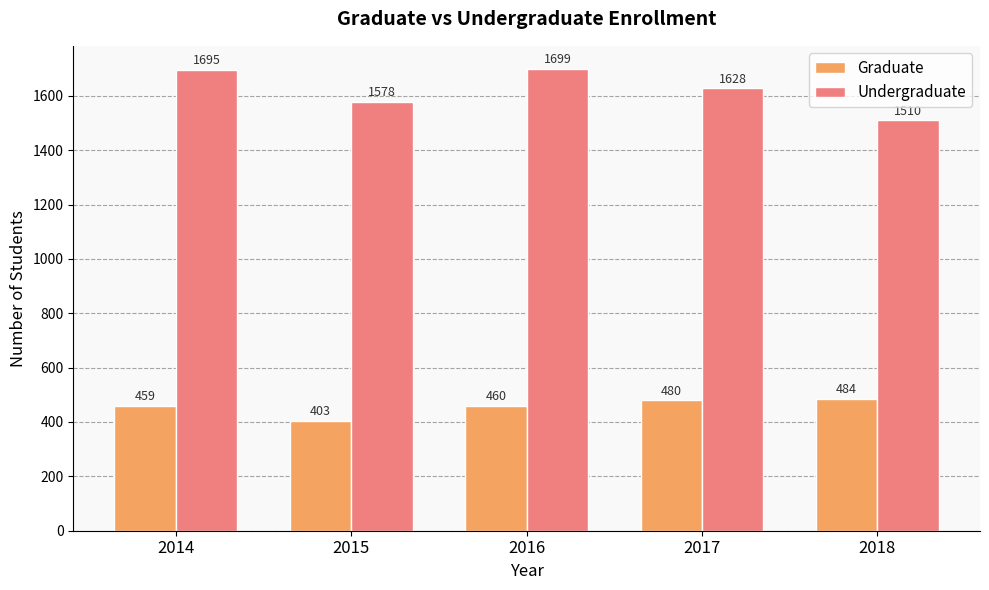

What is the difference between the maximum and second lowest values in the Graduate series?

25